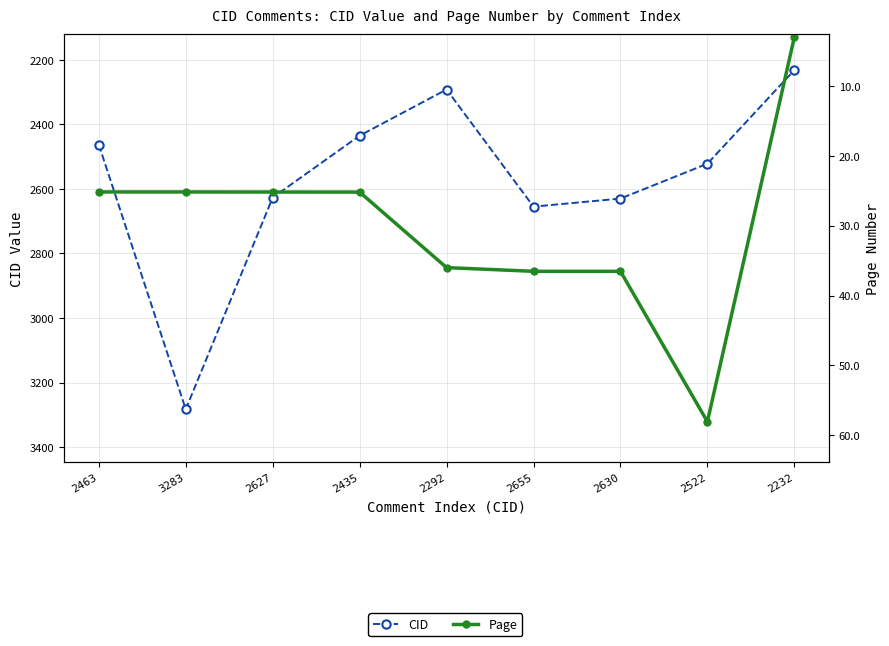

Which series has the widest spread of values?

CID